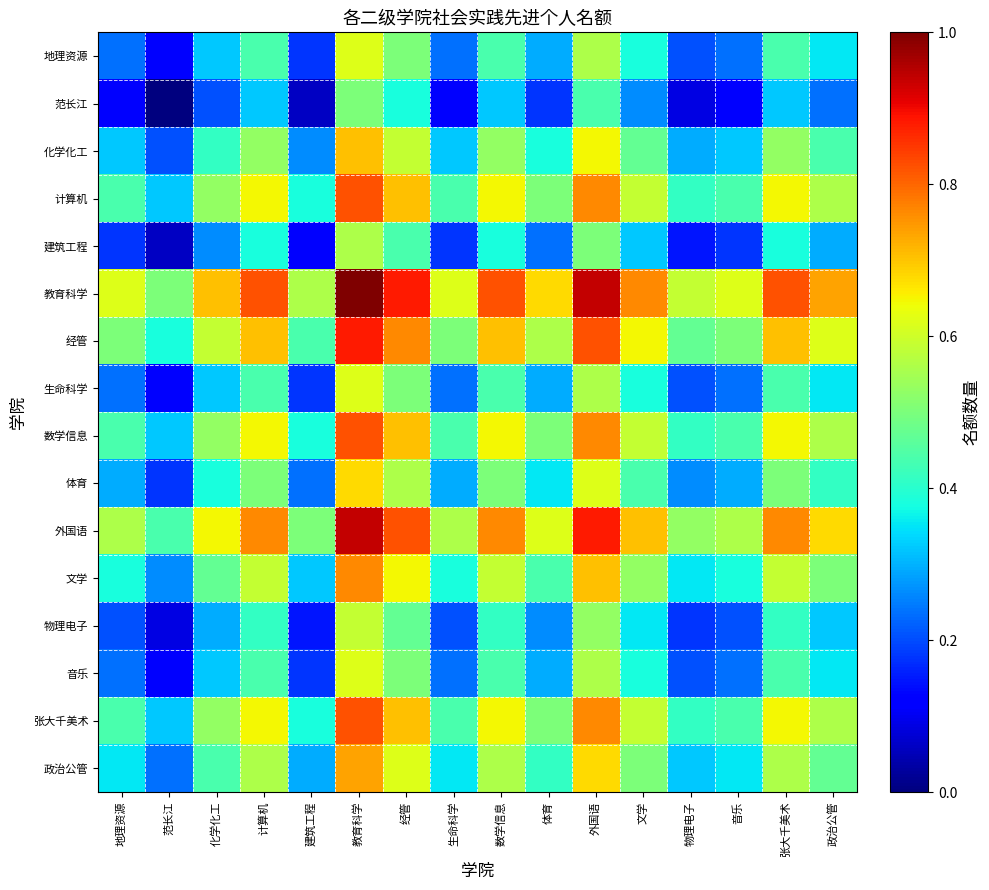

What is the difference between the highest and lowest values at 教育科学?

0.5